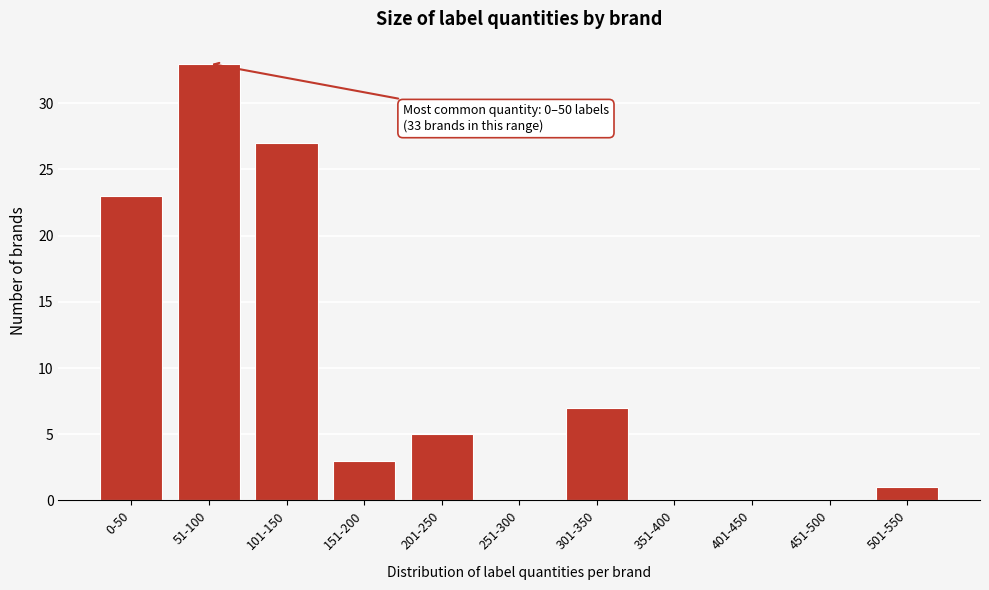

Reading left to right, extract all data points from this chart.

0-50=23	51-100=33	101-150=27	151-200=3	201-250=5	251-300=0	301-350=7	351-400=0	401-450=0	451-500=0	501-550=1